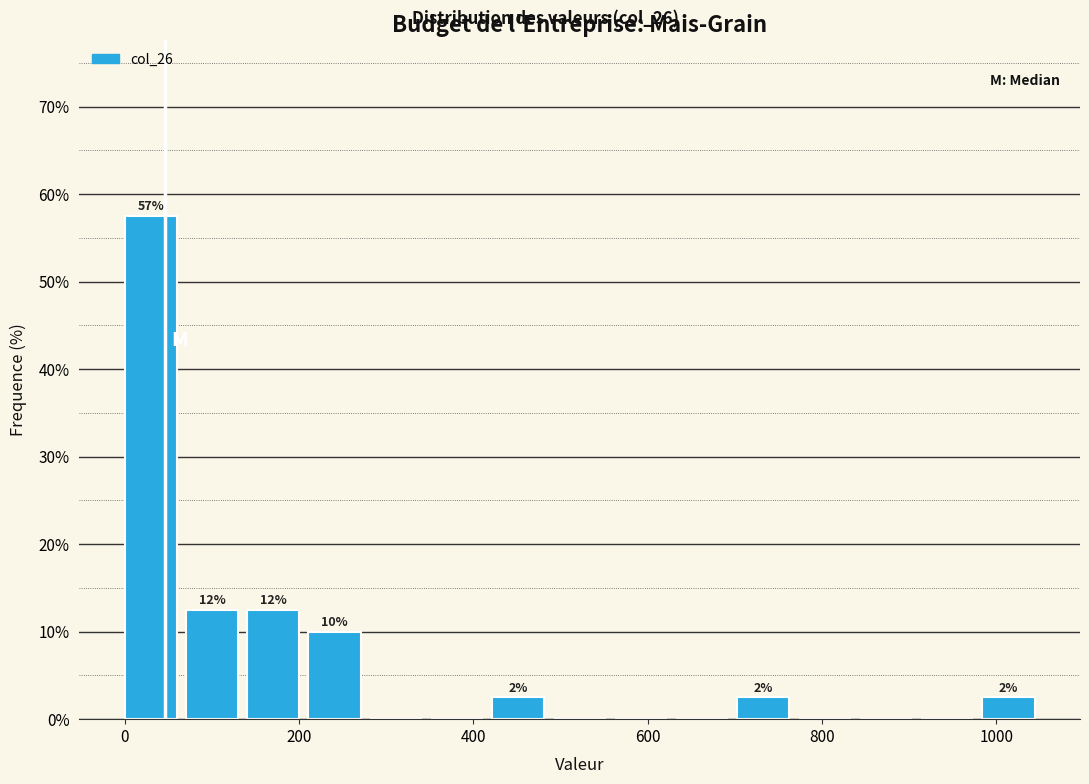

Around what value on the x-axis is the tallest bar? Give the approximate position of its centre, as read against the axis.

20